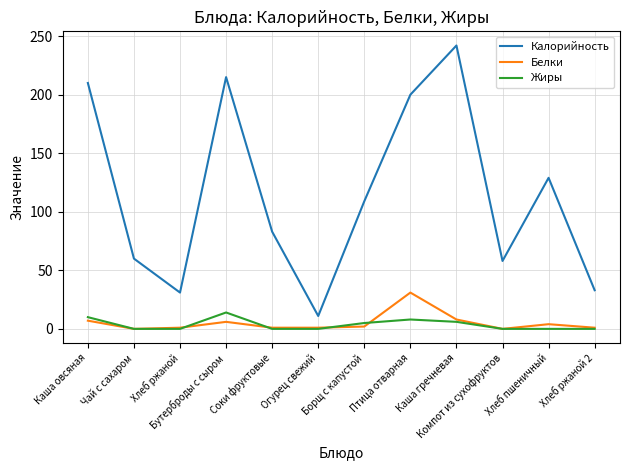

True or false: Калорийность and Белки cross at least once.

False